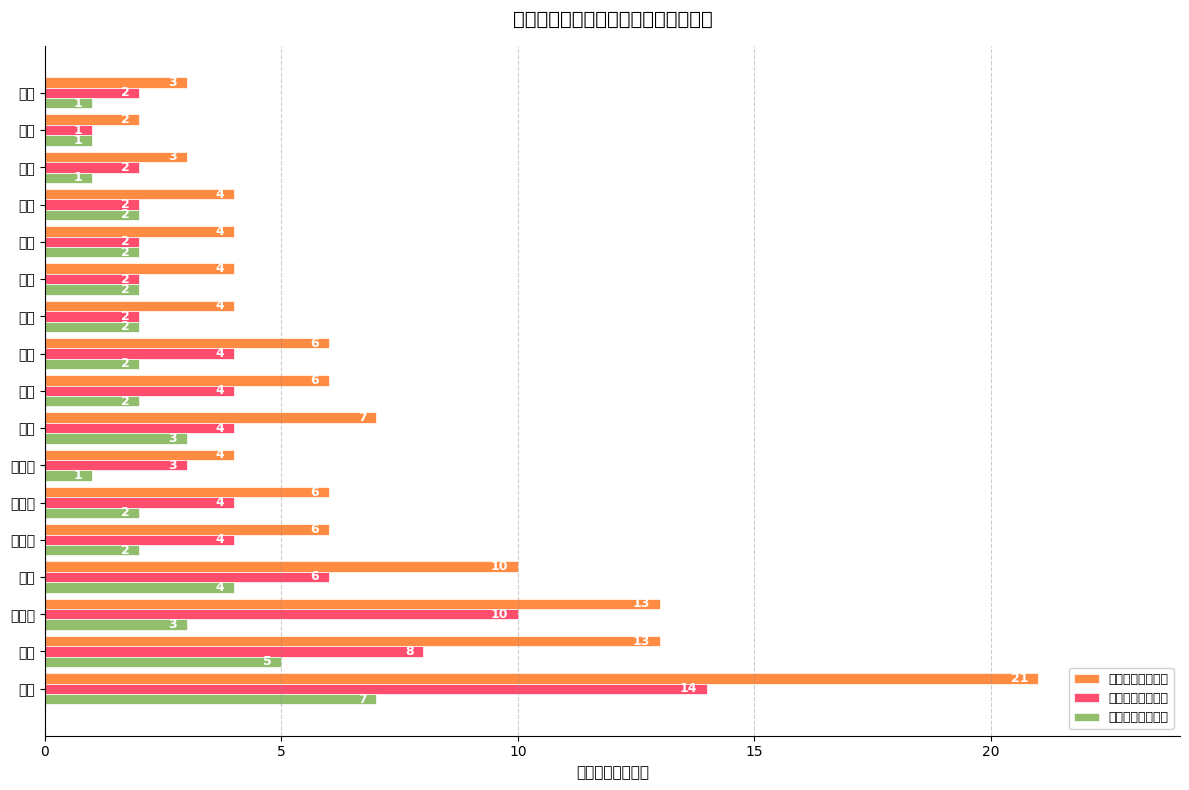

List the series in order of their peak value, lowest first.

交流桩数量（台）, 直流桩数量（台）, 充电桩数量（台）